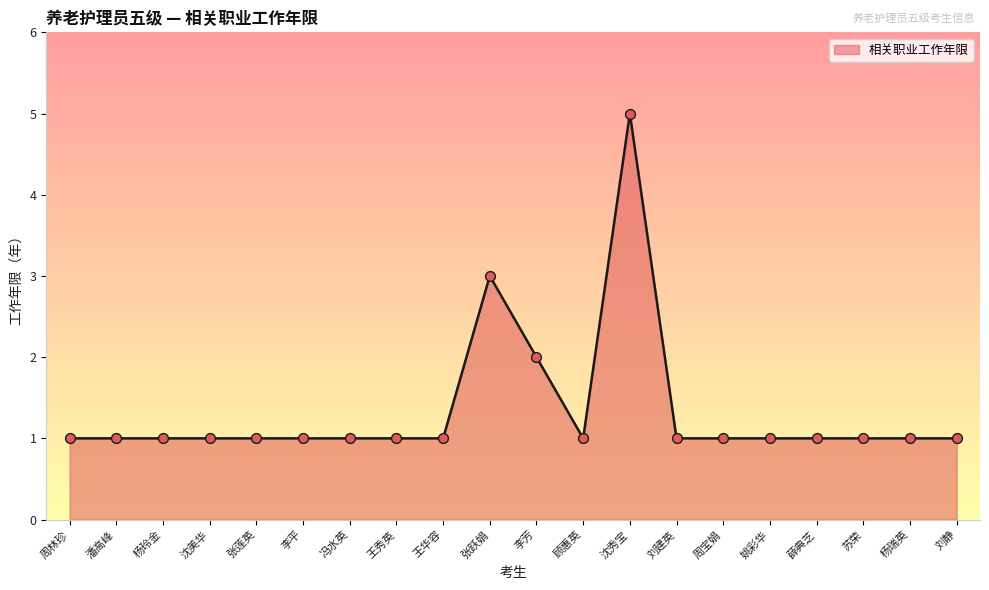

What is the ratio of the value at 潘高峰 to the value at 顾惠英?

1.0